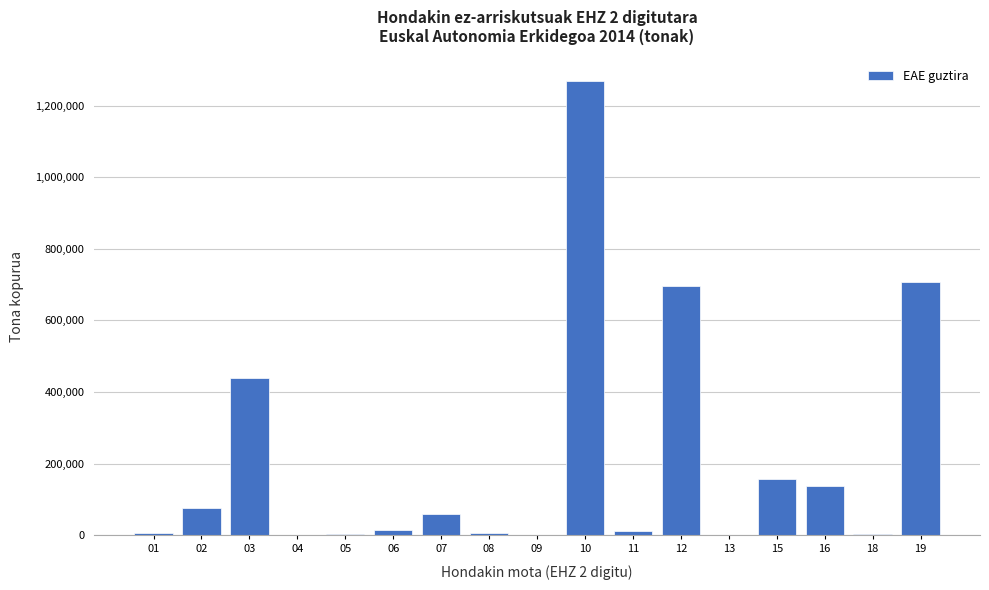

What is the greatest value displayed?

1269133.8